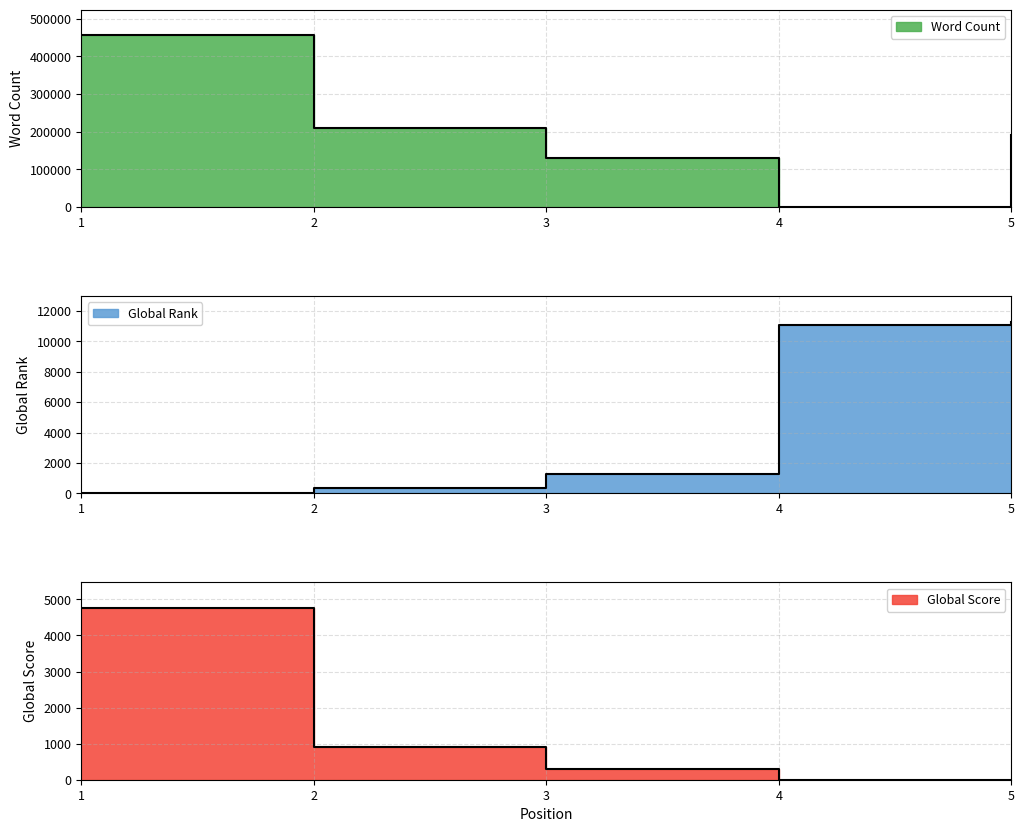

The Word Count series shows 191000 at 5. True or false?

True